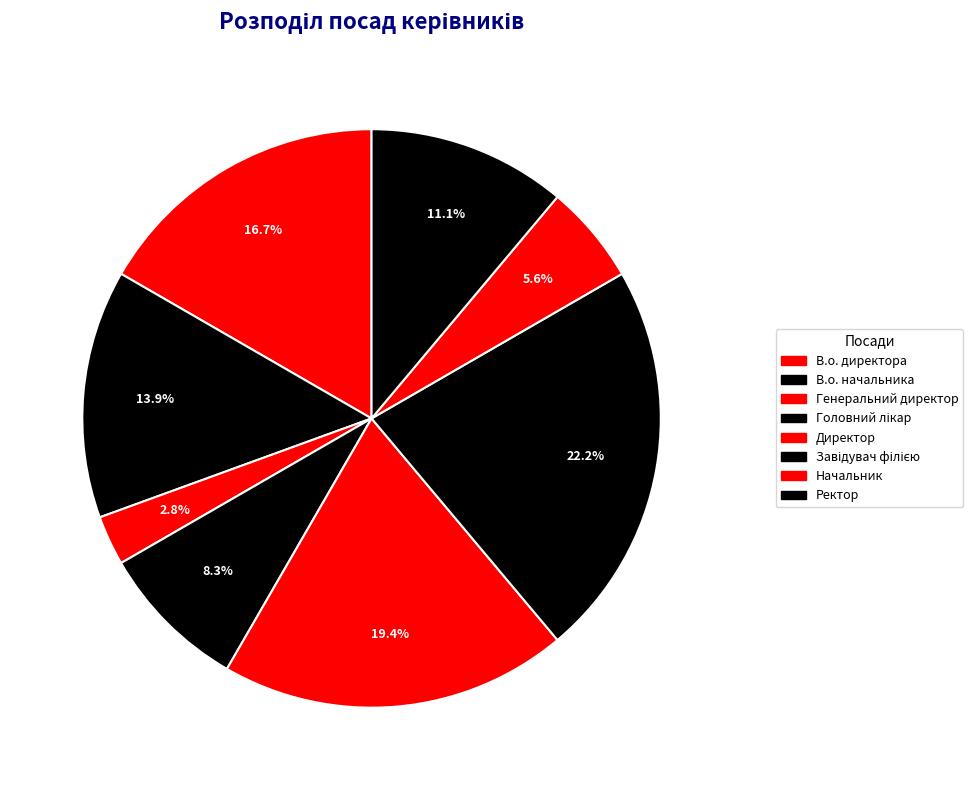

Rank the categories by value from highest to lowest.

Завідувач філією, Директор, В.о. директора, В.о. начальника, Ректор, Головний лікар, Начальник, Генеральний директор